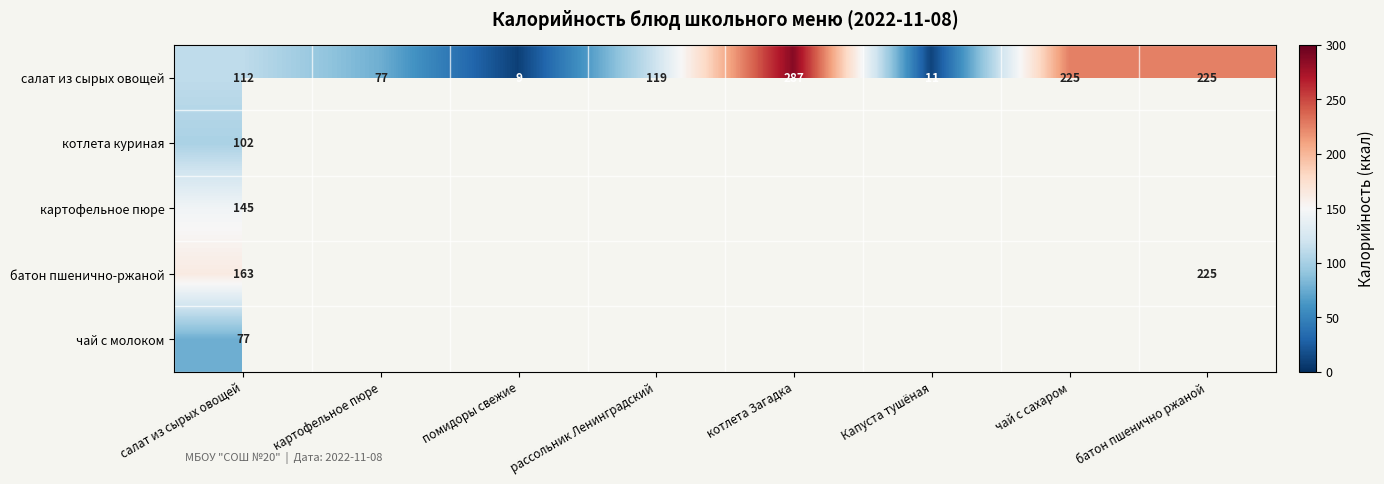

What is the difference between the highest and lowest values at салат из сырых овощей?

86